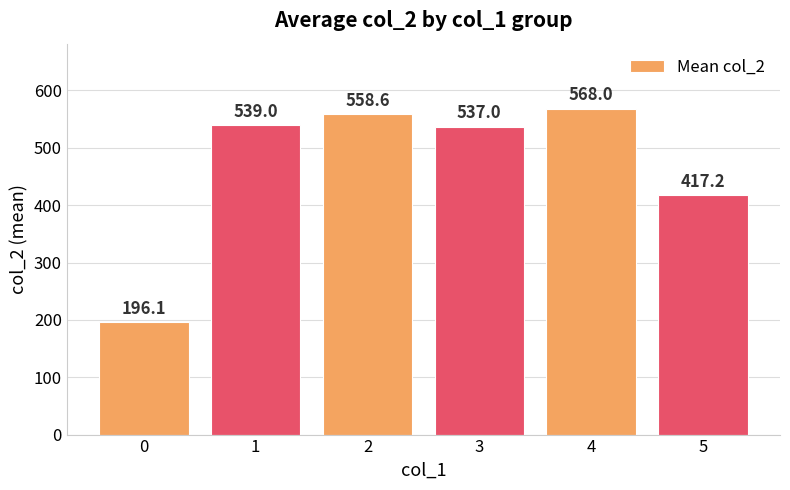

At which label is the value closest to 382?

5